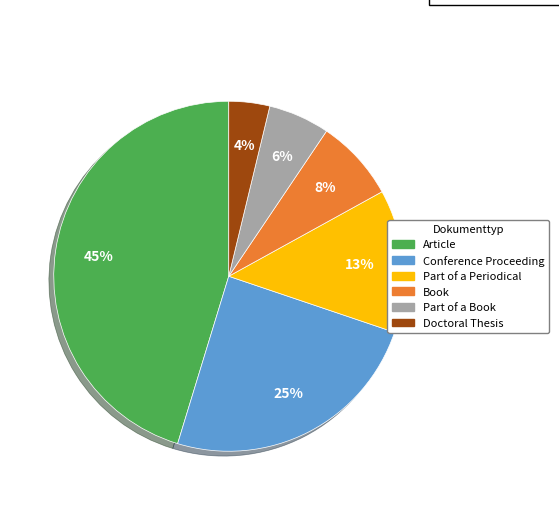

Which has a higher value, Doctoral Thesis or Book?

Book